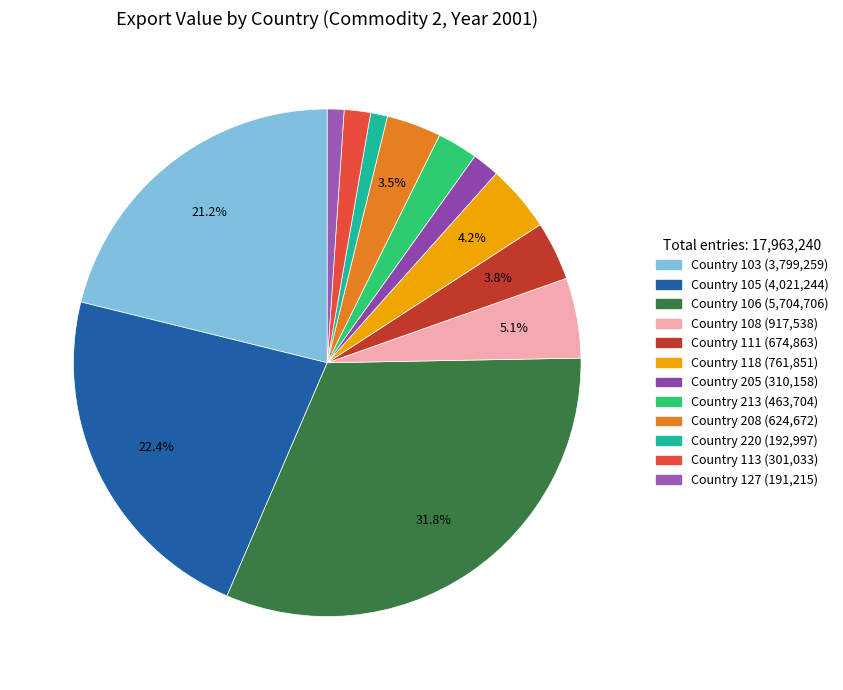

How many slices are in this pie chart?

12